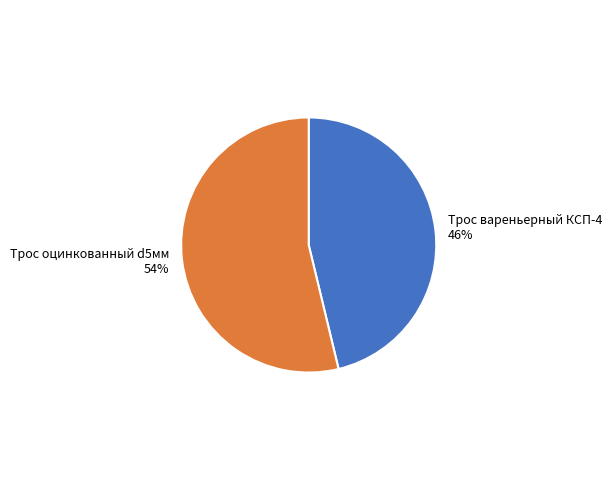

To the nearest percent, what portion does Трос оцинкованный d5мм represent?

54%